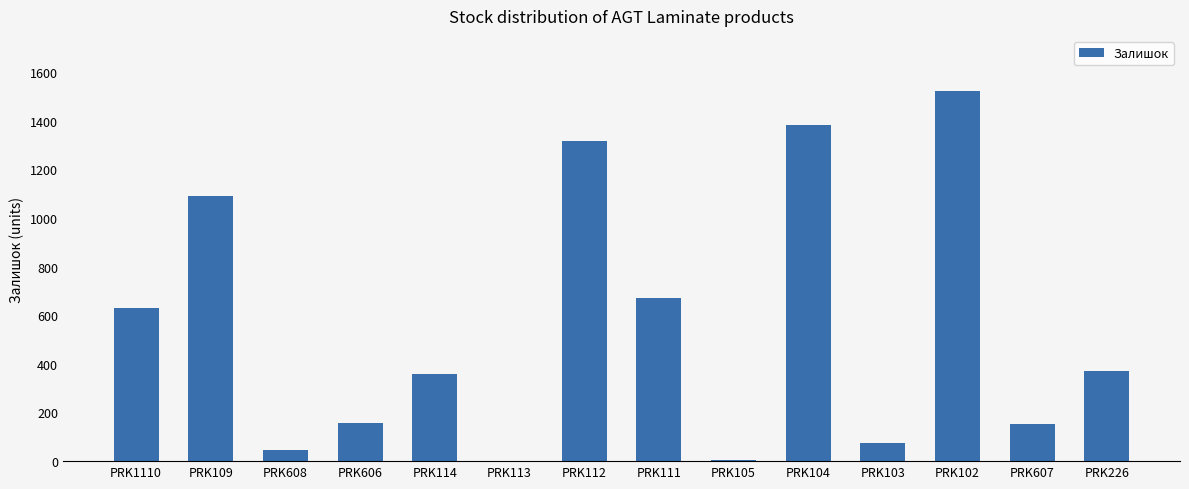

What is the greatest value displayed?

1520